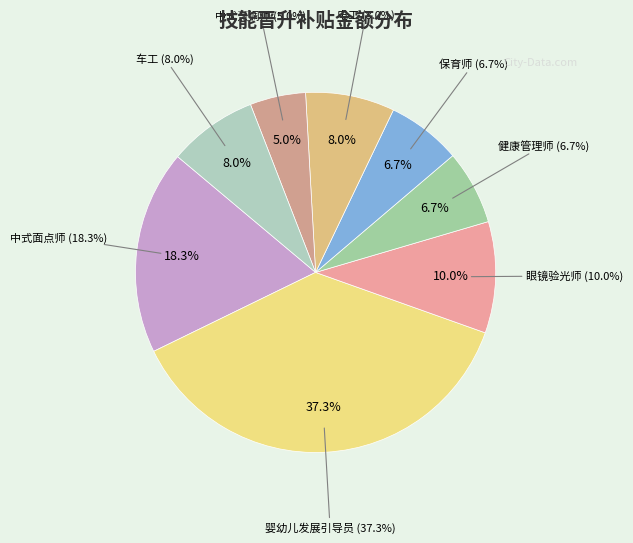

How many slices are in this pie chart?

8